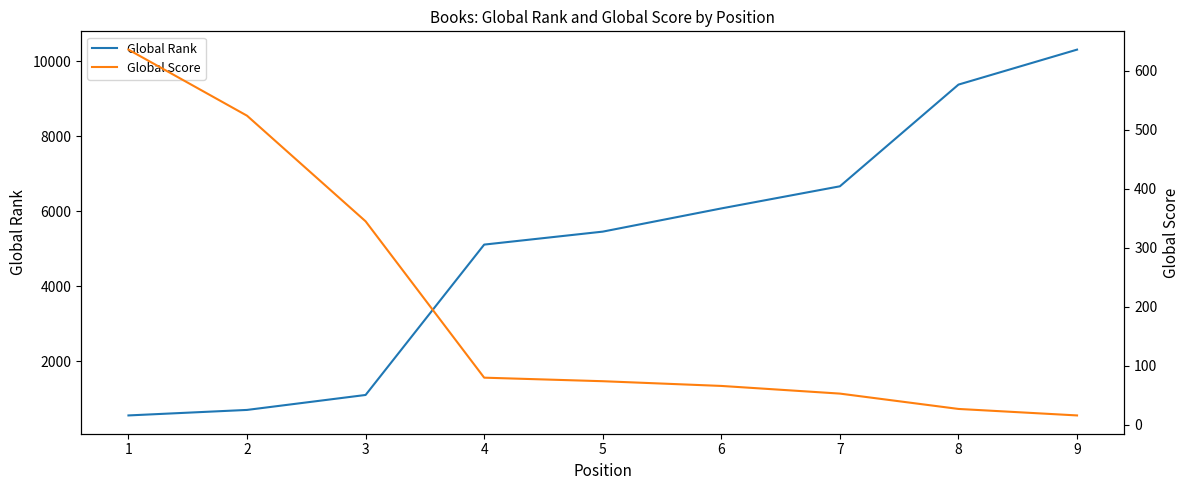

How many values in the Global Rank series exceed 5458?

4